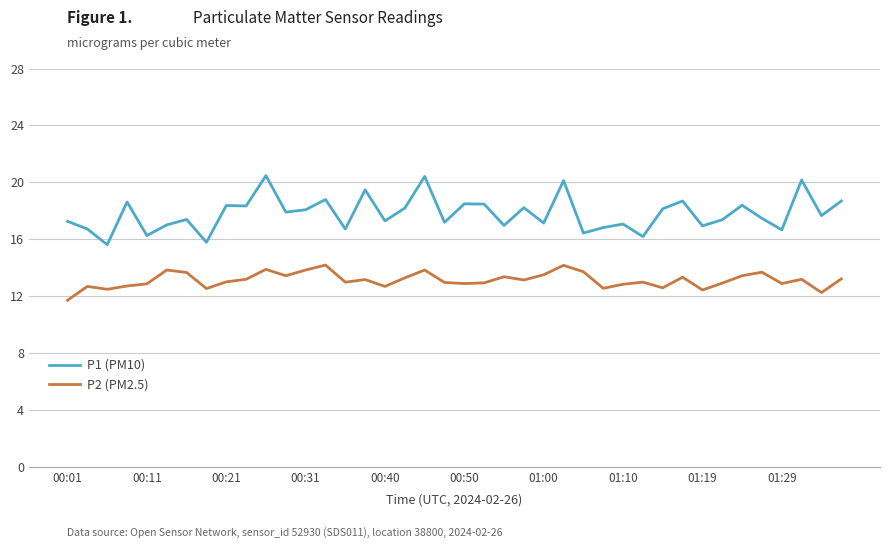

Which series has the largest range (max minus min)?

P1 (PM10)